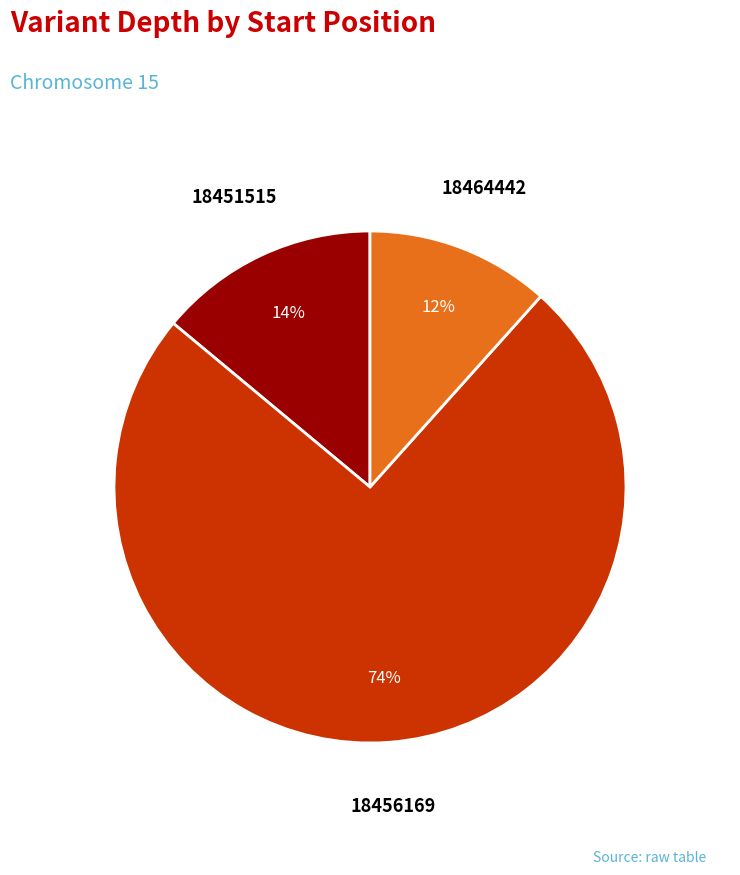

Does any single category account for the majority?

Yes